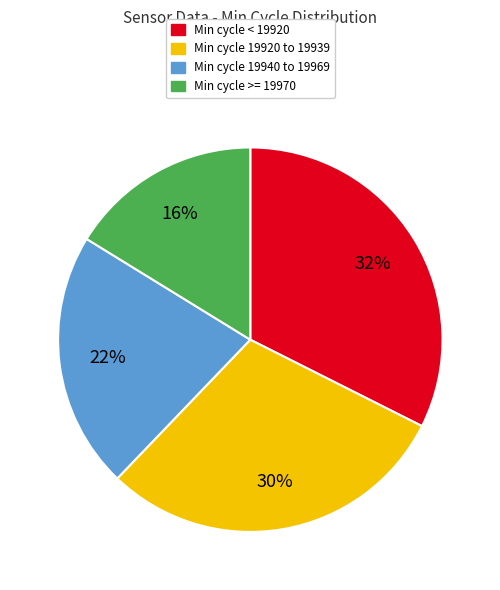

Count the number of slices in the pie.

4